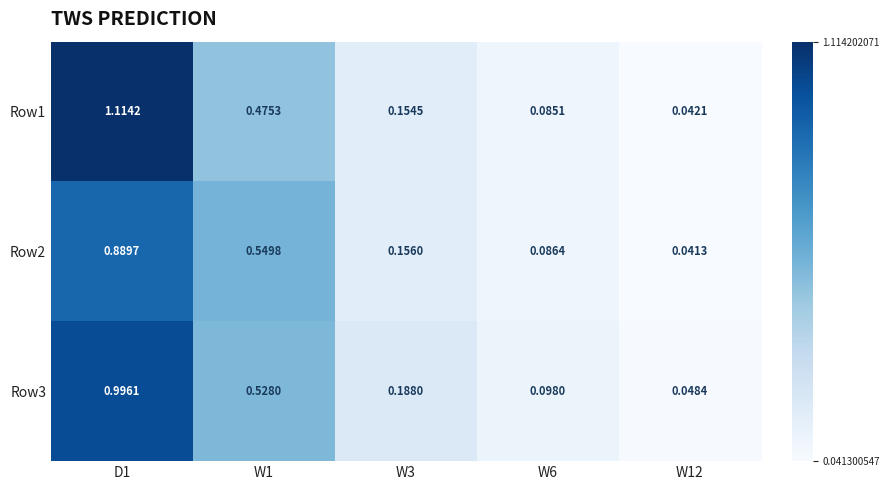

Which has a higher value, W6 or W3?

W3